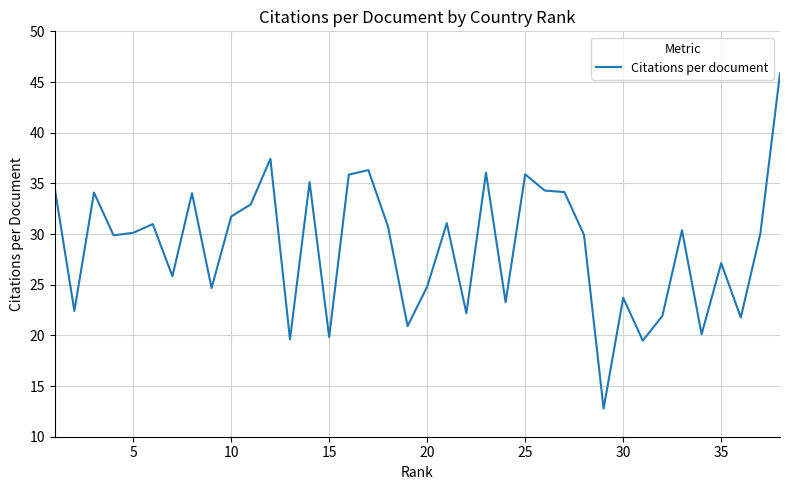

What is the difference between the maximum and minimum values?

33.1